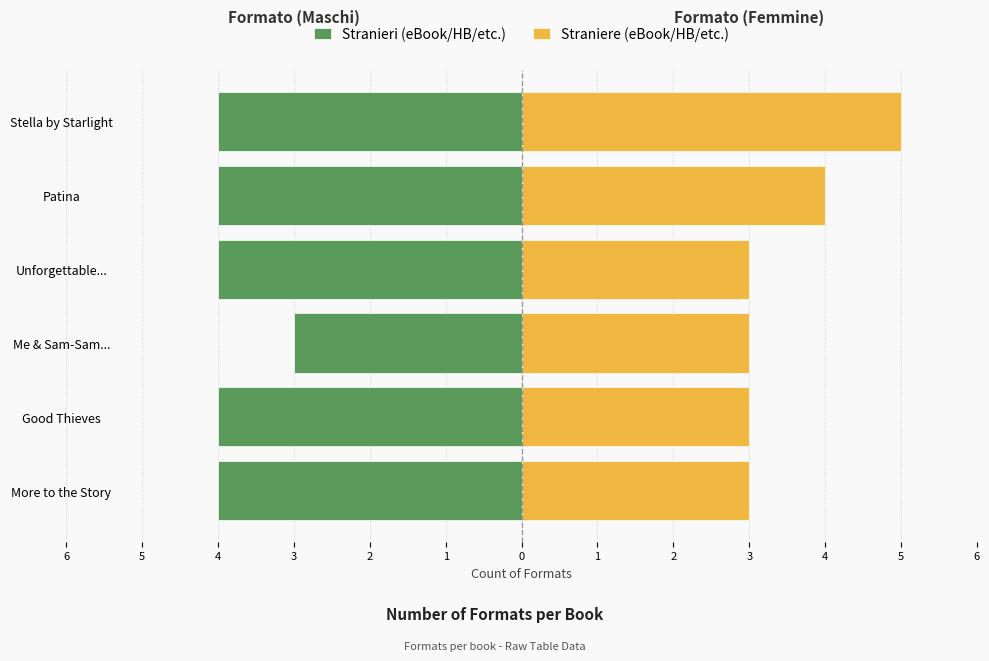

What is the difference between the second highest and minimum values in the Straniere (eBook/HB/etc.) series?

1